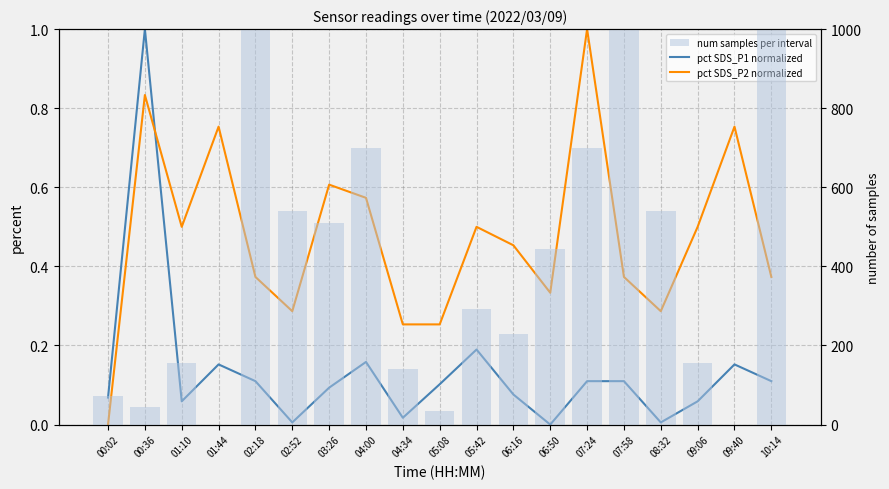

What position from the right is 07:58?

5